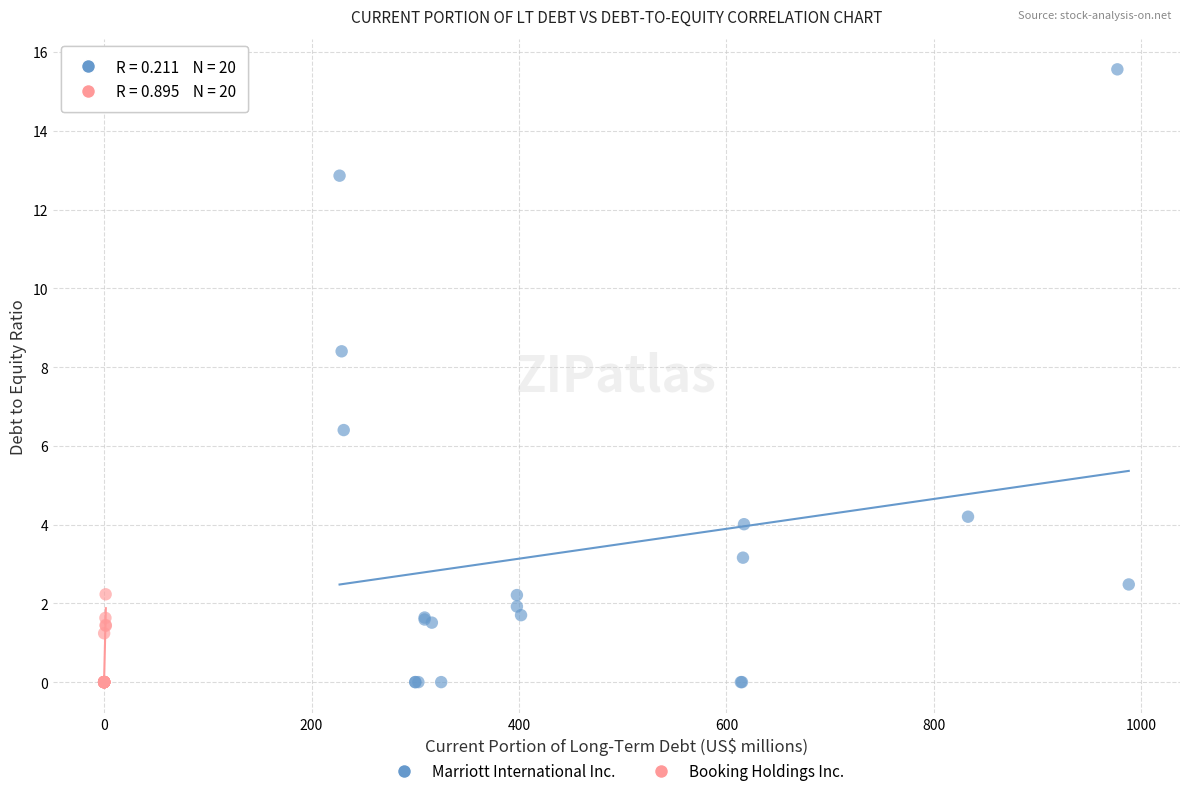

Which series has the largest Y range (max minus min)?

Marriott International Inc.